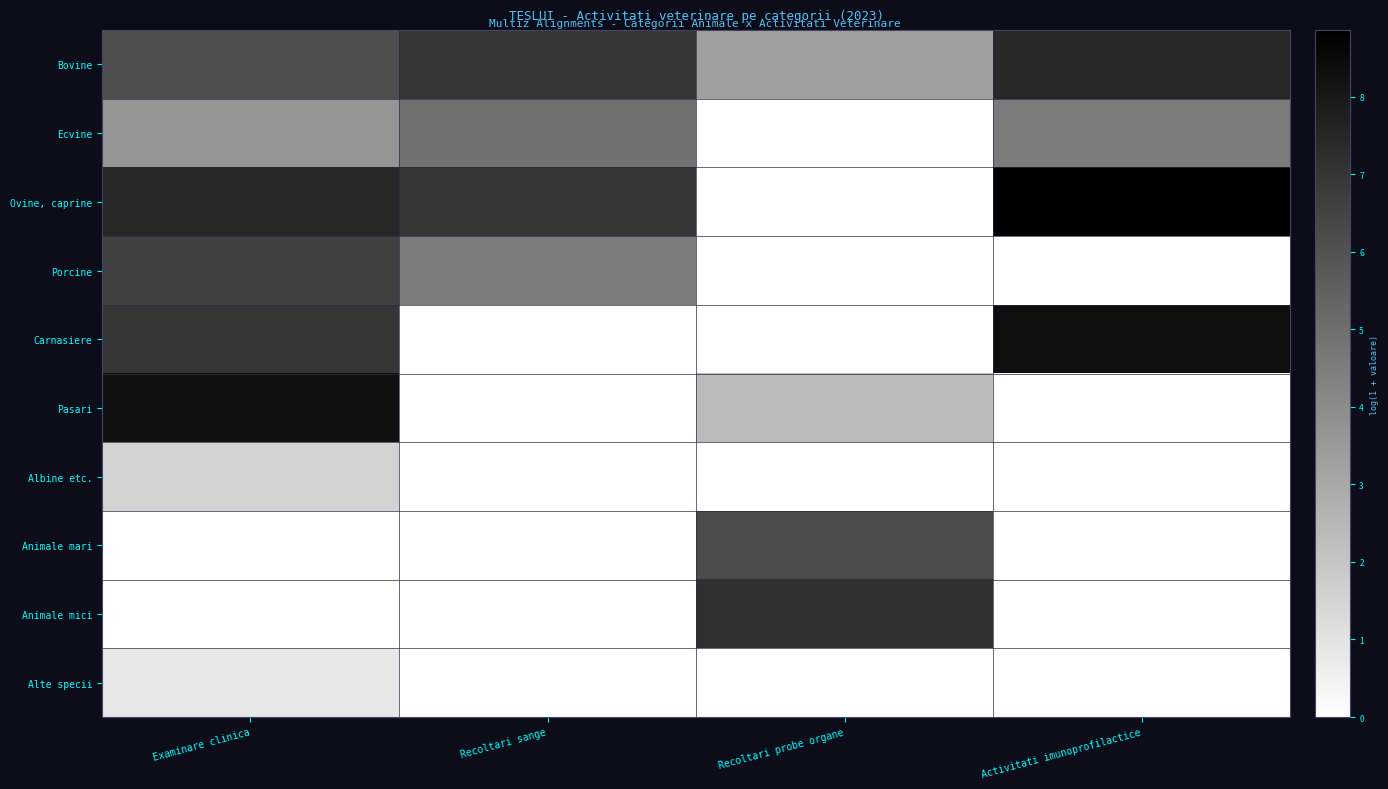

Reading right to left, extract all data points from this chart.

Bovine: Activitati imunoprofilactice=7.4	Recoltari probe organe=3.3	Recoltari sange=7.0	Examinare clinica=6.2
Ecvine: Activitati imunoprofilactice=4.6	Recoltari probe organe=0.0	Recoltari sange=4.9	Examinare clinica=3.7
Ovine, caprine: Activitati imunoprofilactice=8.9	Recoltari probe organe=0.0	Recoltari sange=6.9	Examinare clinica=7.5
Porcine: Activitati imunoprofilactice=0.0	Recoltari probe organe=0.0	Recoltari sange=4.5	Examinare clinica=6.6
Carnasiere: Activitati imunoprofilactice=8.3	Recoltari probe organe=0.0	Recoltari sange=0.0	Examinare clinica=7.0
Pasari: Activitati imunoprofilactice=0.0	Recoltari probe organe=2.4	Recoltari sange=0.0	Examinare clinica=8.2
Albine etc.: Activitati imunoprofilactice=0.0	Recoltari probe organe=0.0	Recoltari sange=0.0	Examinare clinica=1.6
Animale mari: Activitati imunoprofilactice=0.0	Recoltari probe organe=6.3	Recoltari sange=0.0	Examinare clinica=0.0
Animale mici: Activitati imunoprofilactice=0.0	Recoltari probe organe=7.2	Recoltari sange=0.0	Examinare clinica=0.0
Alte specii: Activitati imunoprofilactice=0.0	Recoltari probe organe=0.0	Recoltari sange=0.0	Examinare clinica=0.8